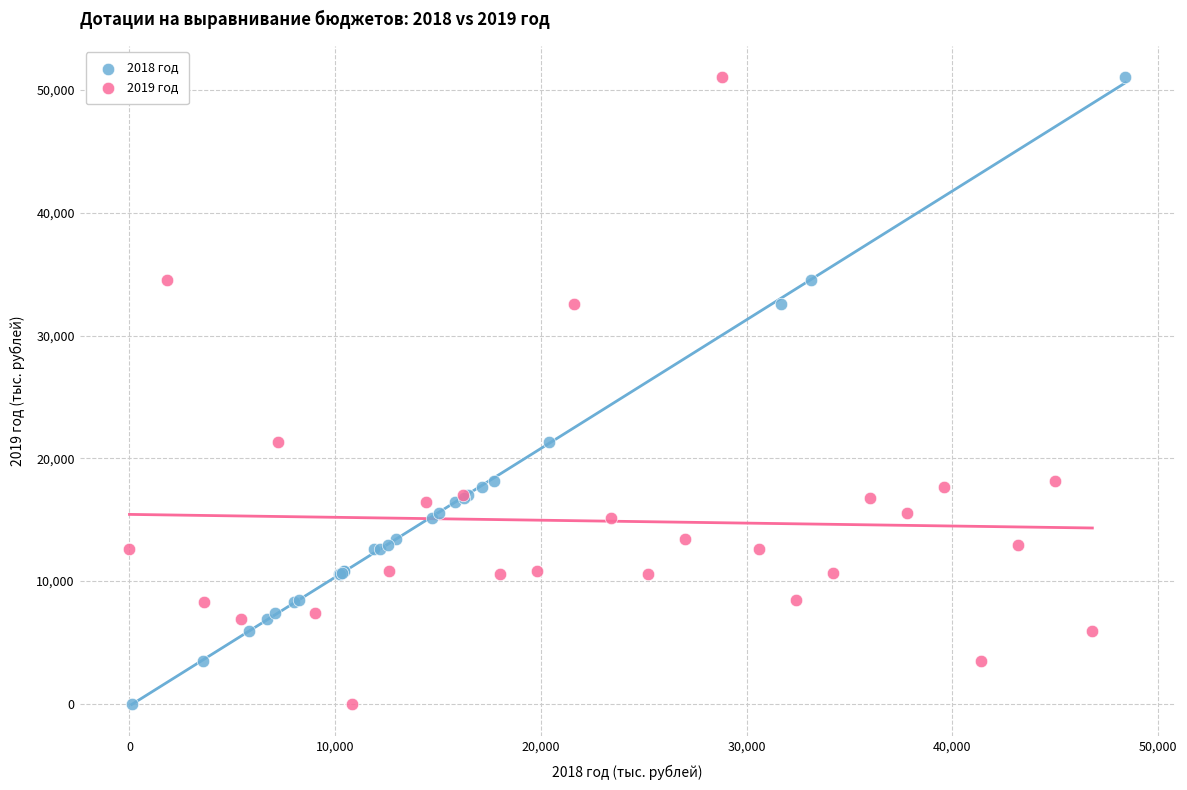

What are all the series names shown in the legend?

2018 год, 2019 год